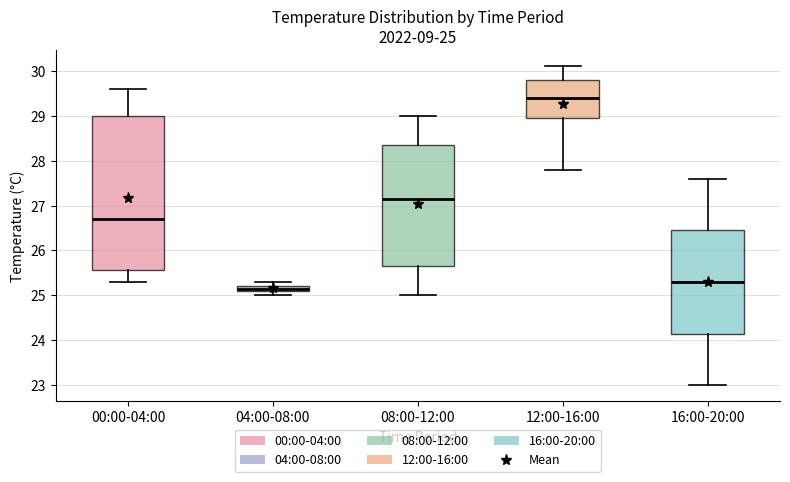

Which box's median line is the lowest?

04:00-08:00